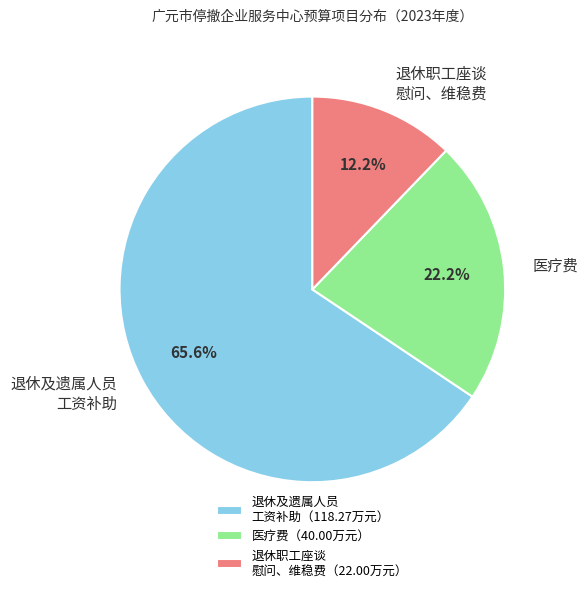

How many segments does this pie chart have?

3